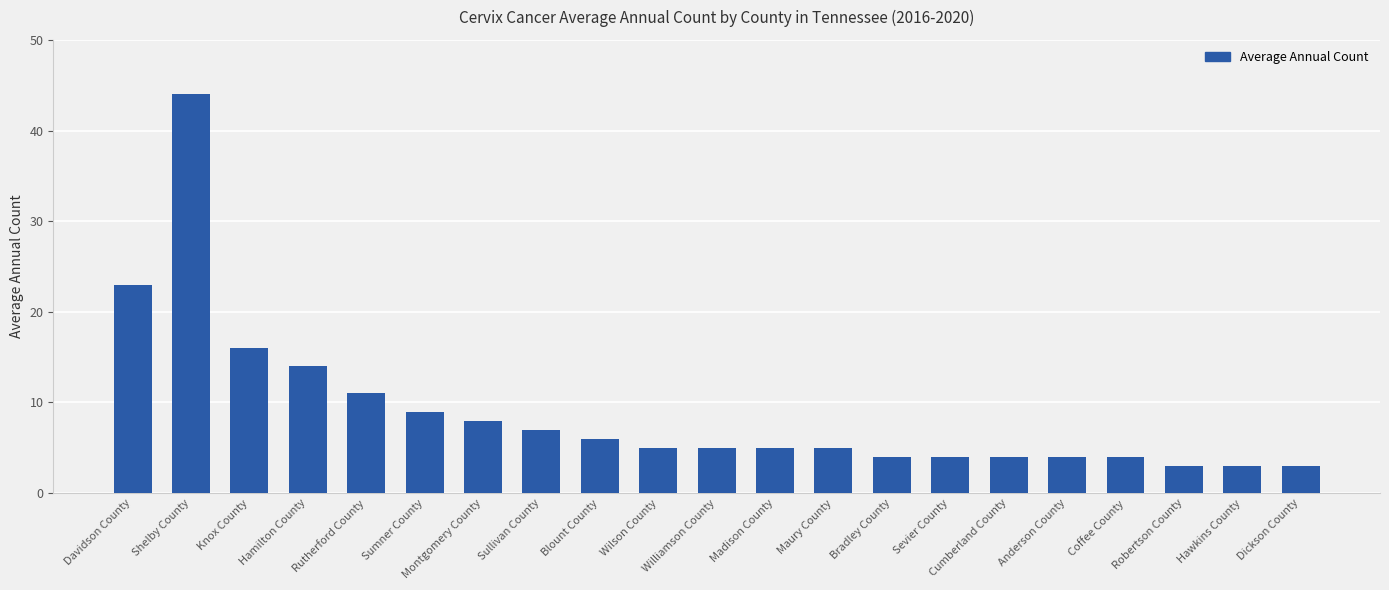

What is the label of the 6th bar from the right?

Cumberland County